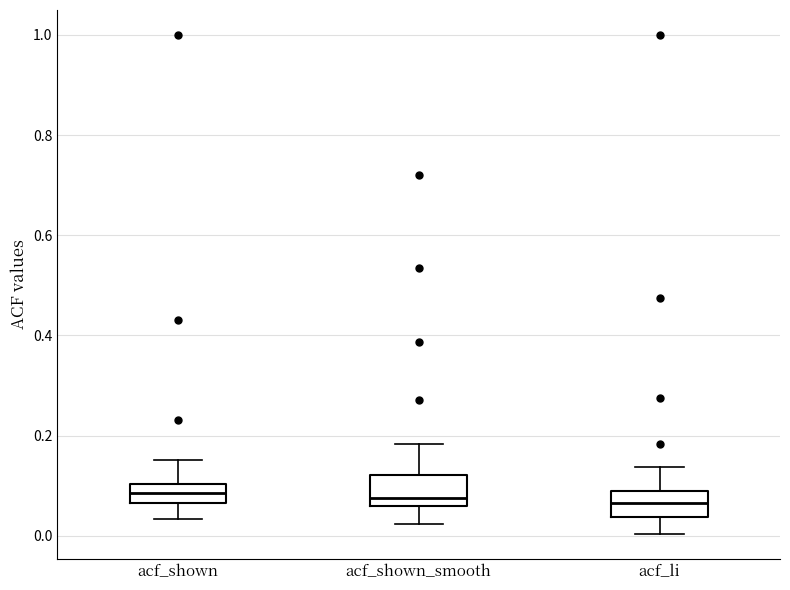

Where does the lower whisker of the box for acf_shown_smooth end on the y-axis? The values are not printed on the chart, so give them approximately, as read against the axis.

0.02